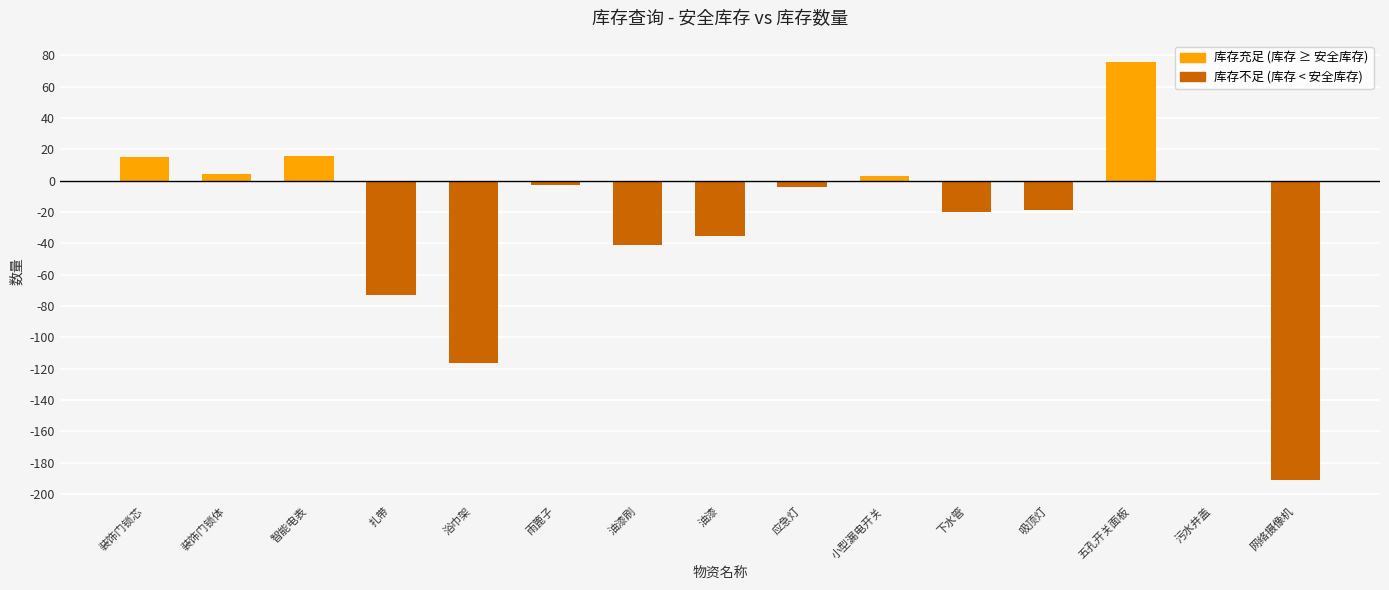

What is the sum of the values at 吸顶灯 and 油漆刷?

-60